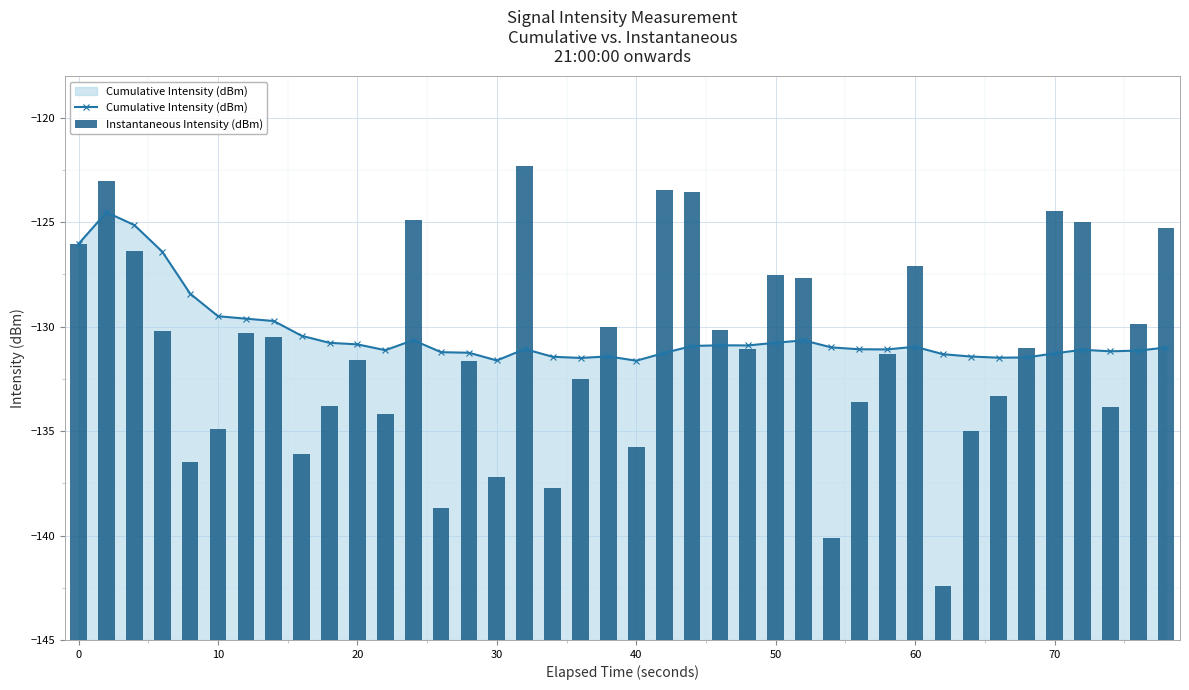

True or false: Instantaneous Intensity (dBm) has a value of 38.7 at 21.

False